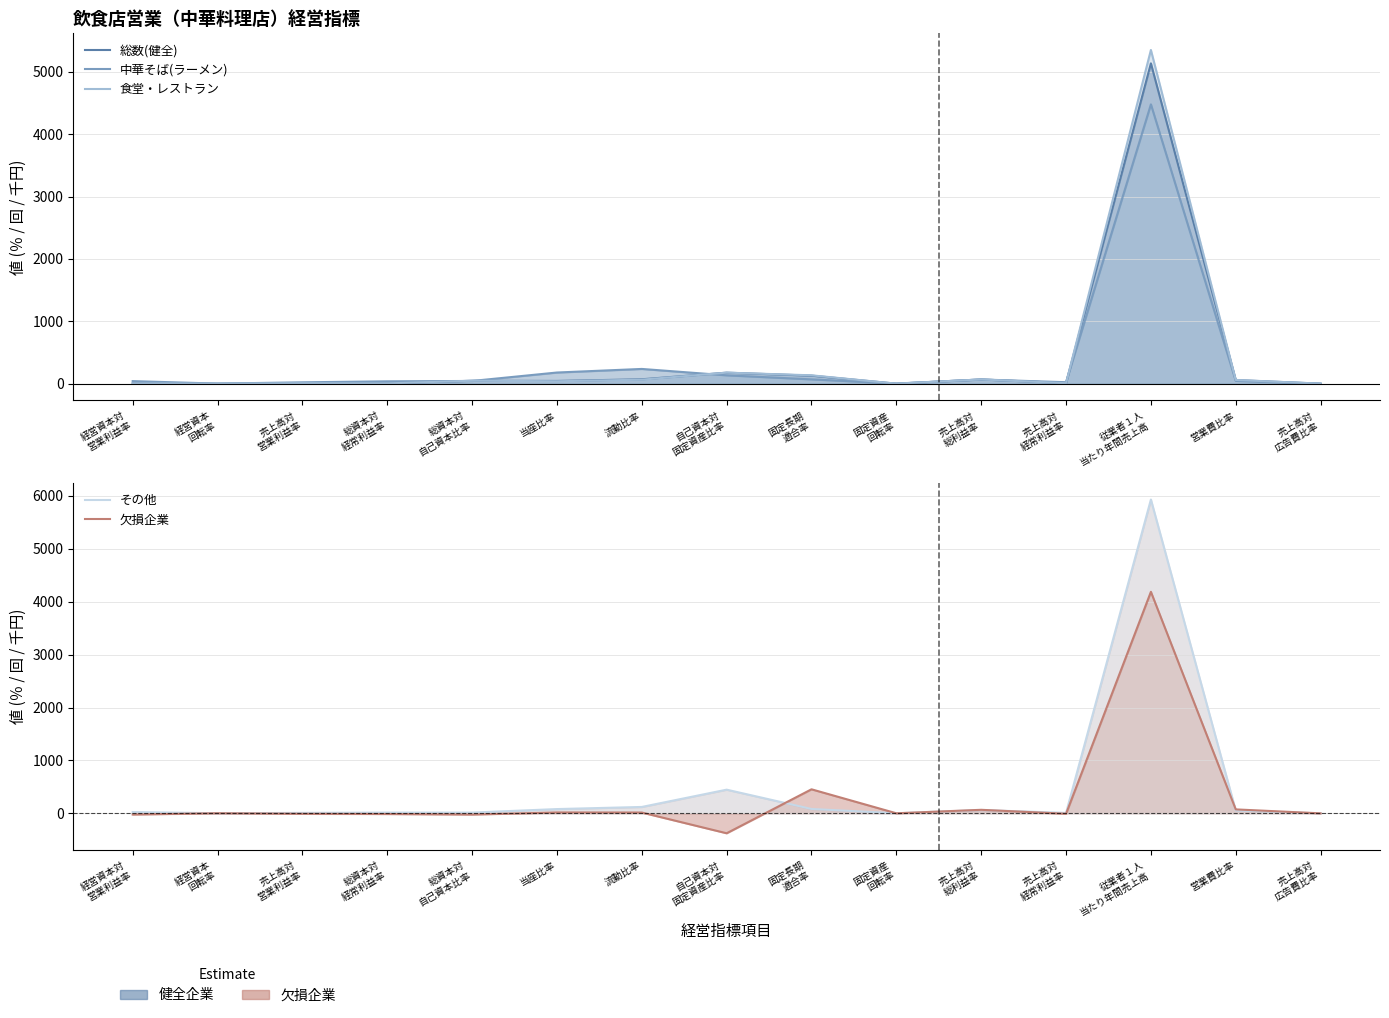

In 中華そば(ラーメン), how many points are lower than both neighbors (excluding endpoints)?

3